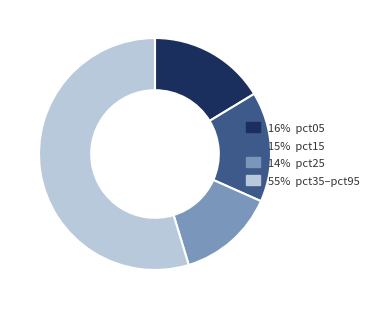

Count the number of slices in the pie.

4